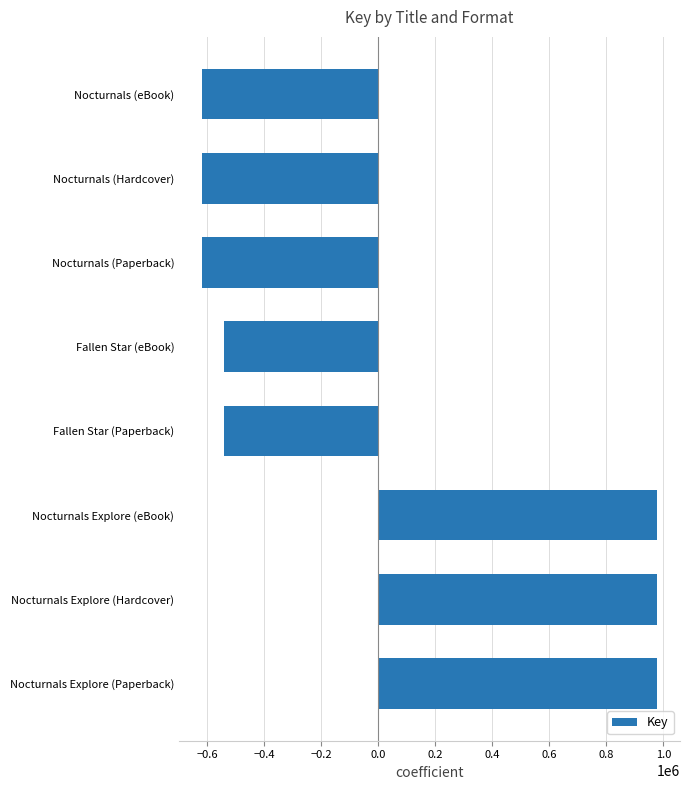

True or false: the data shows -618520.5 at Nocturnals (Paperback).

True